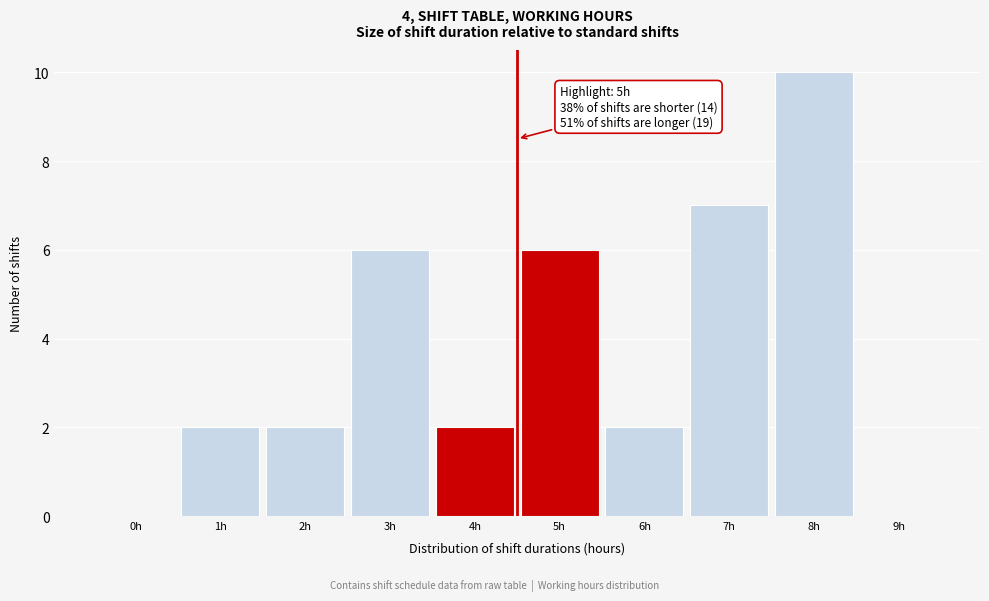

Reading left to right, what are all the values shown in this chart?

0h=0	1h=2	2h=2	3h=6	4h=2	5h=6	6h=2	7h=7	8h=10	9h=0